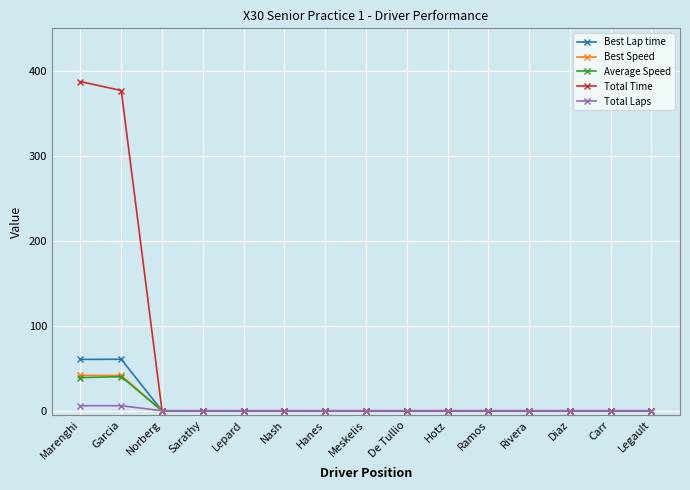

Does the chart display data point markers on the line(s)?

Yes